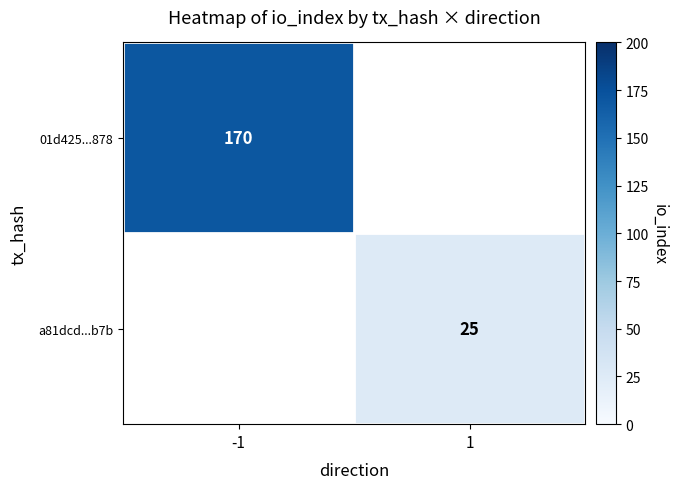

The value of a81dcd...b7b at 1 is 42. True or false?

False